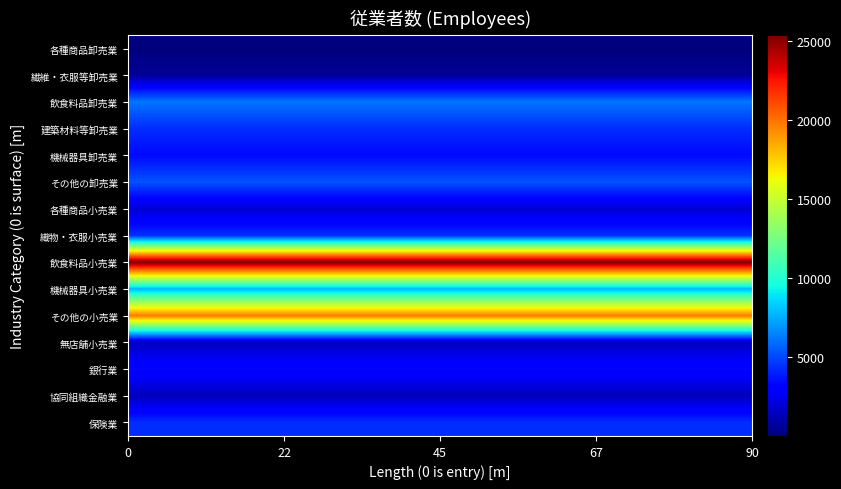

List the series in order of their peak value, highest first.

飲食料品小売業, その他の小売業, 機械器具小売業, 飲食料品卸売業, その他の卸売業, 織物・衣服小売業, 保険業, 建築材料等卸売業, 機械器具卸売業, 銀行業, 各種商品小売業, 無店舗小売業, 協同組織金融業, 繊維・衣服等卸売業, 各種商品卸売業